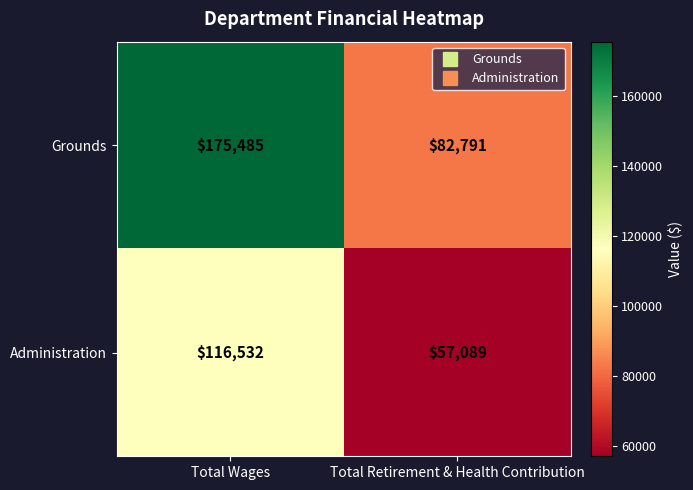

What value does the Grounds series have at Total Wages, to the nearest 50?

175500